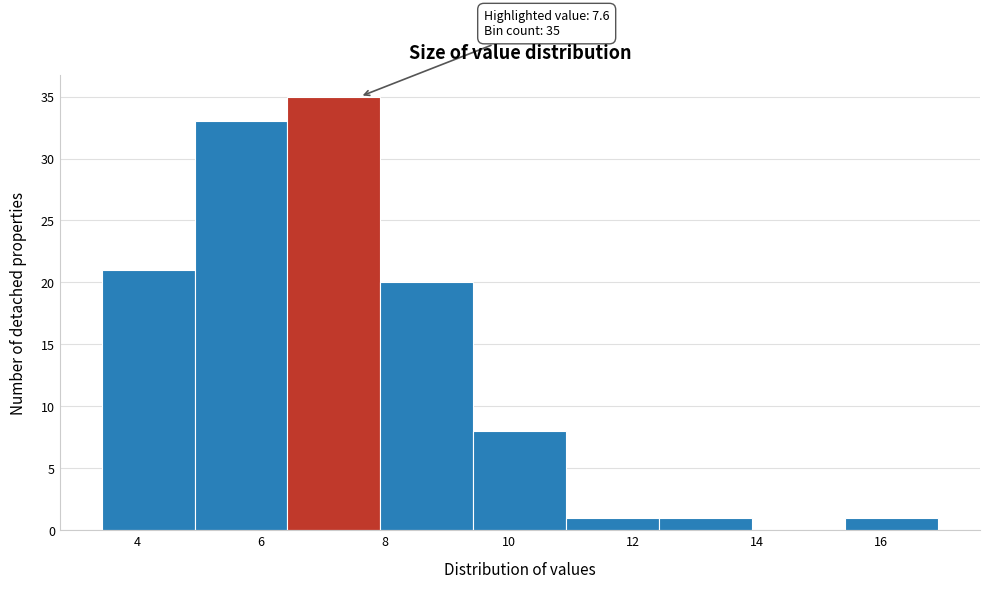

Which range on the x-axis has the tallest bar?

6.4 to 8.0